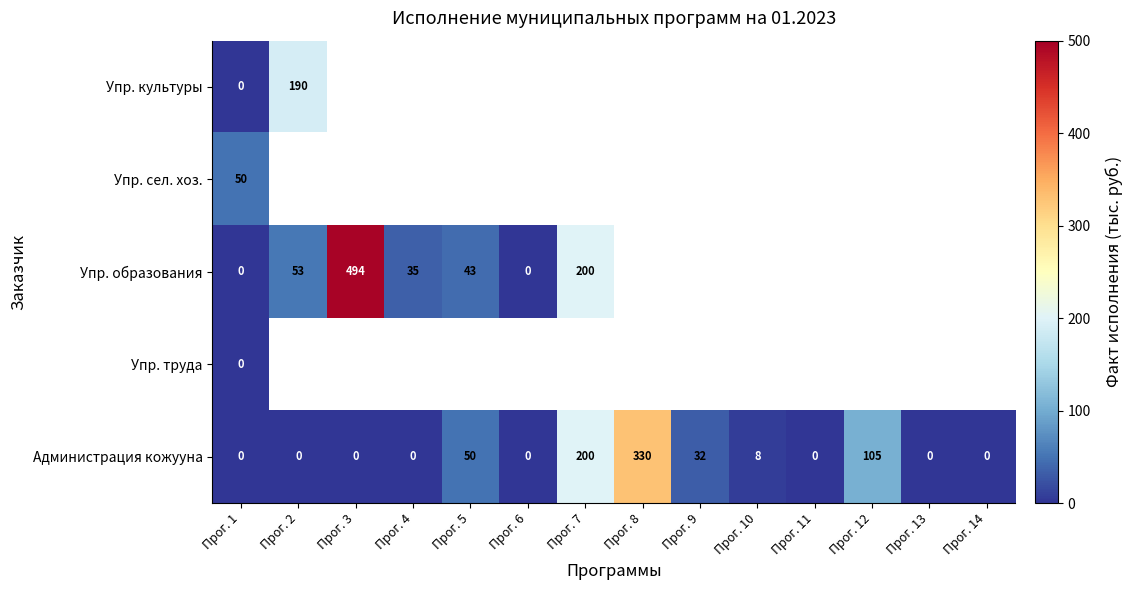

Rank the series by their maximum value, from highest to lowest.

Упр. образования, Администрация кожууна, Упр. культуры, Упр. сел. хоз., Упр. труда